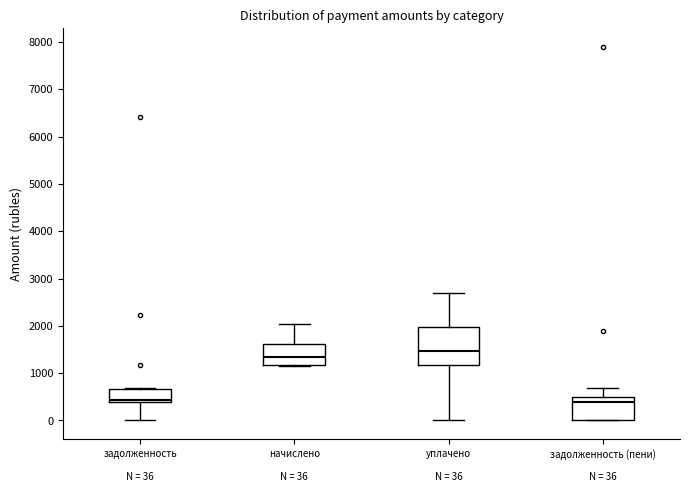

Comparing the boxes themselves (not the whiskers), which one is the tallest?

уплачено